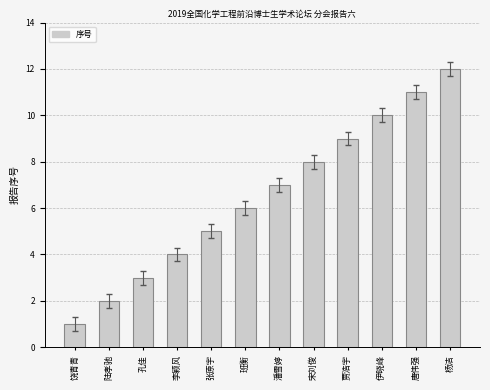

Does the chart contain any negative values?

No